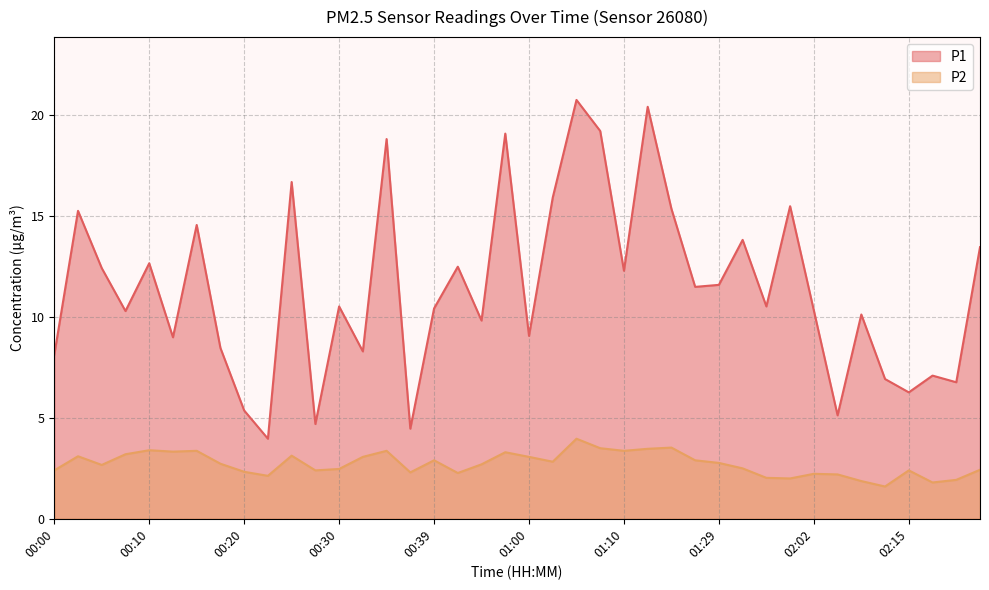

Is the value of P2 at 00:27 greater than the value of P1 at 00:32?

No